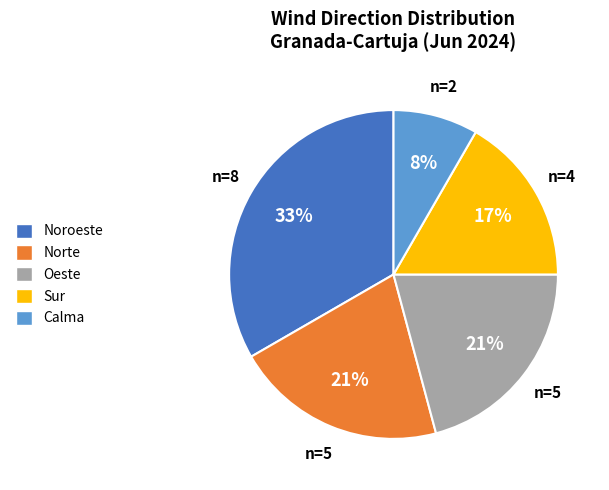

How many slices are in this pie chart?

5